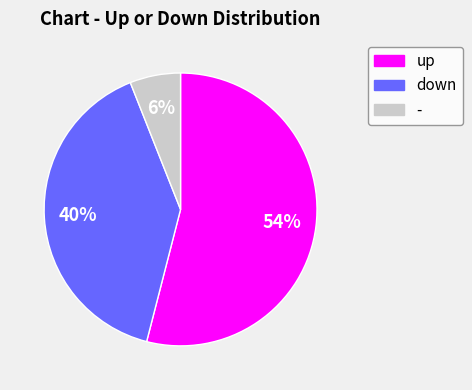

What is the largest slice in the pie chart?

up